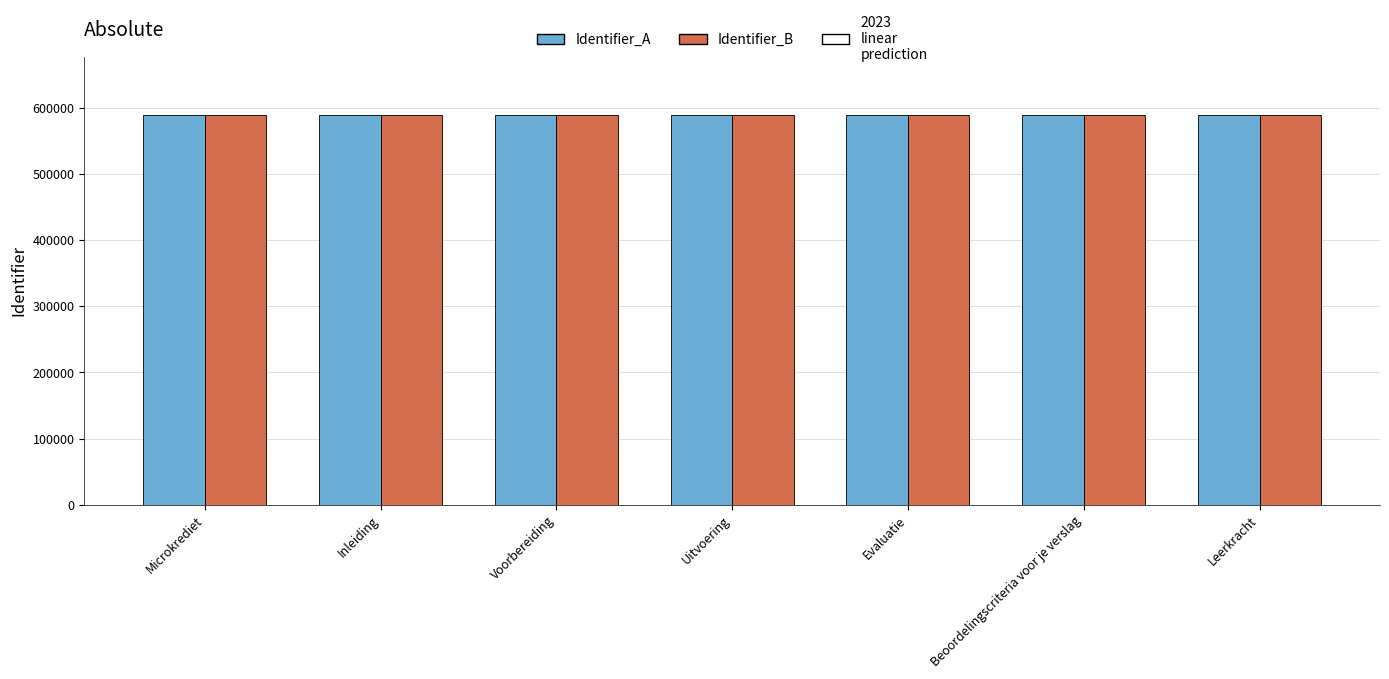

What is the approximate value of Identifier_B at Evaluatie?

588643